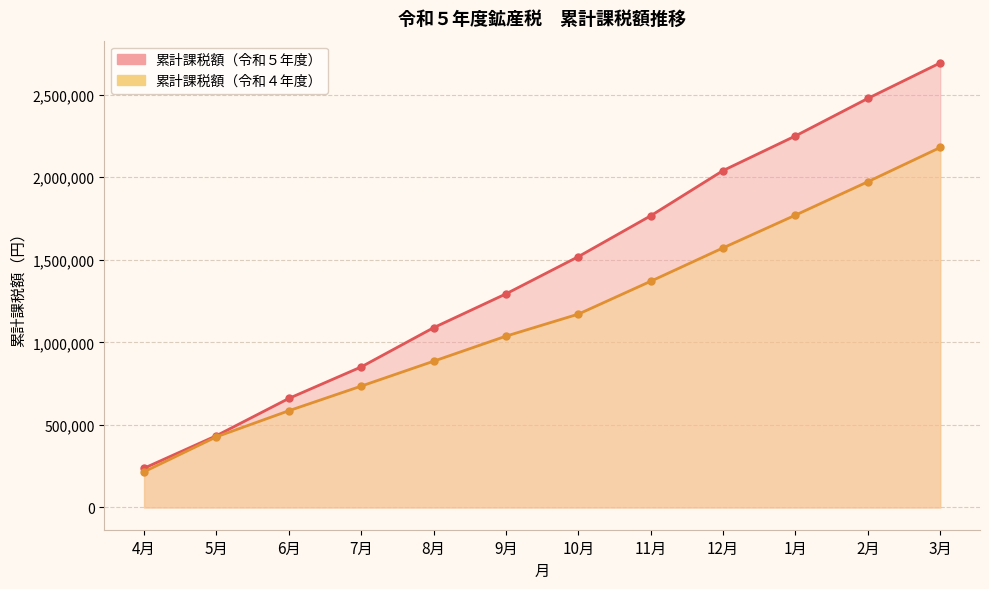

Is the value of 累計課税額（令和４年度） at 2月 greater than the value of 累計課税額（令和５年度） at 11月?

Yes